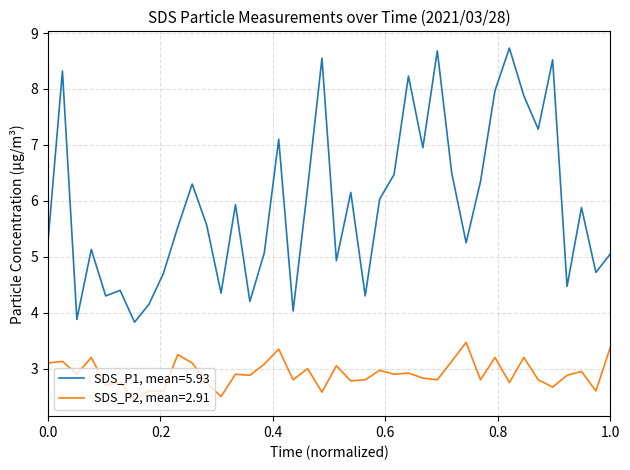

What is the smallest value displayed?

2.5